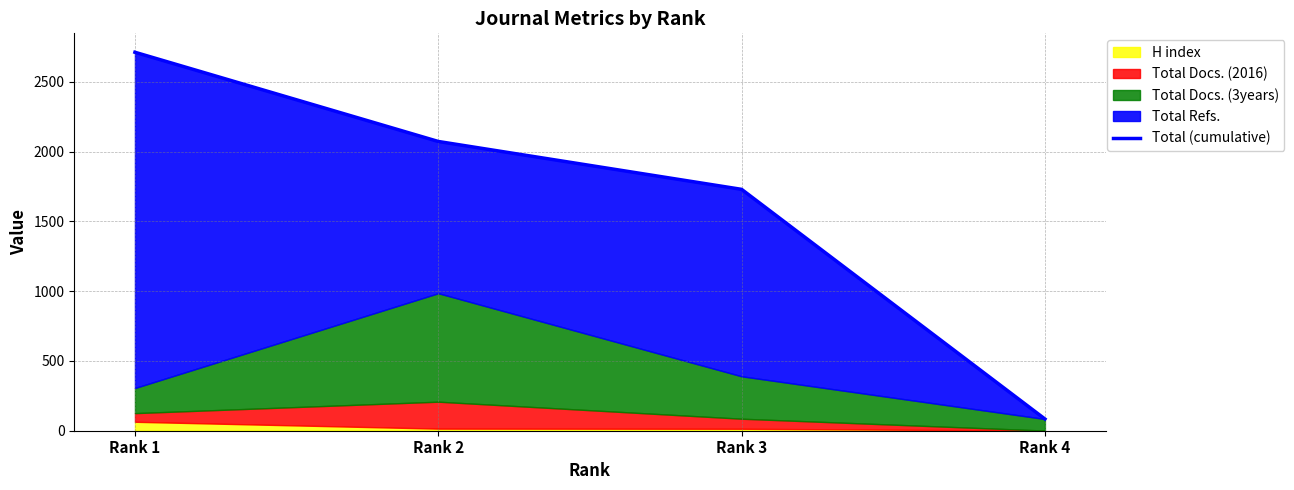

What is the change in value from Rank 3 to Rank 4?

-1645